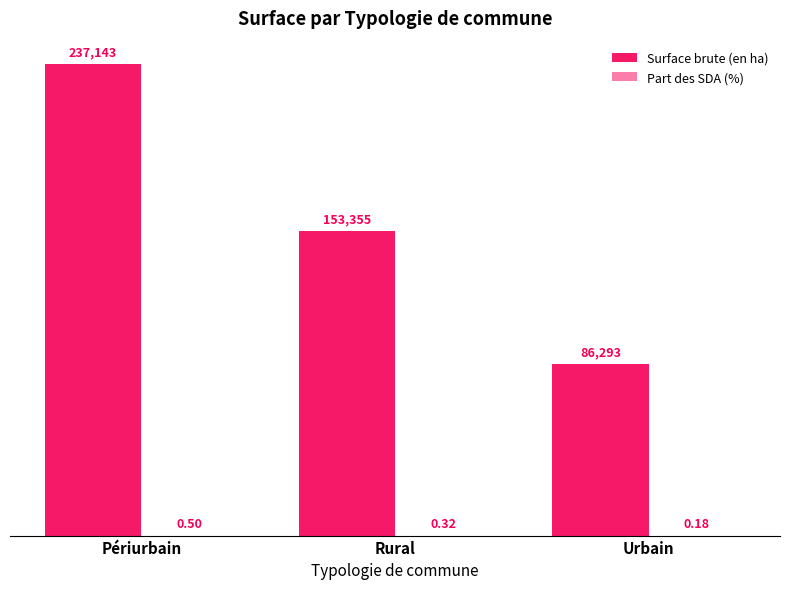

At how many categories does at least one series exceed 21869?

3